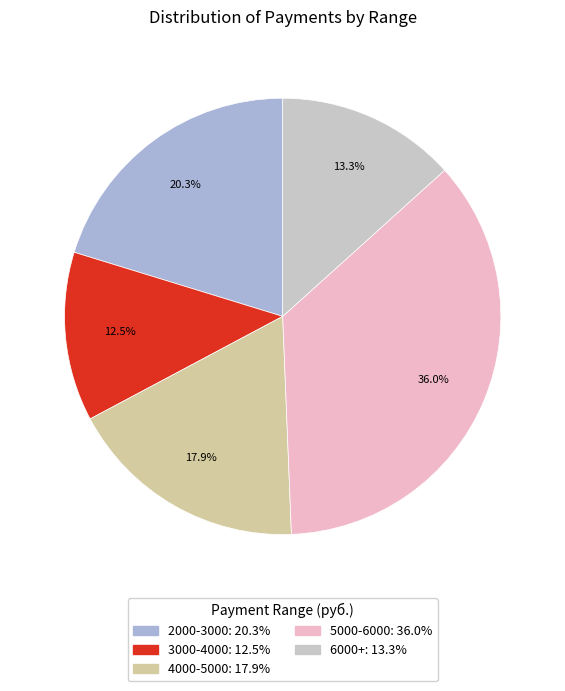

Does any single category account for the majority?

No